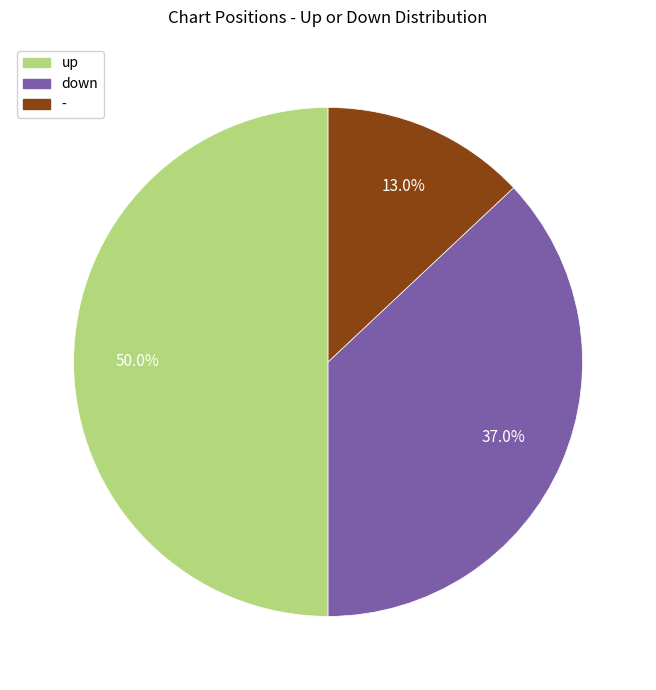

Rank the categories by value from lowest to highest.

-, down, up